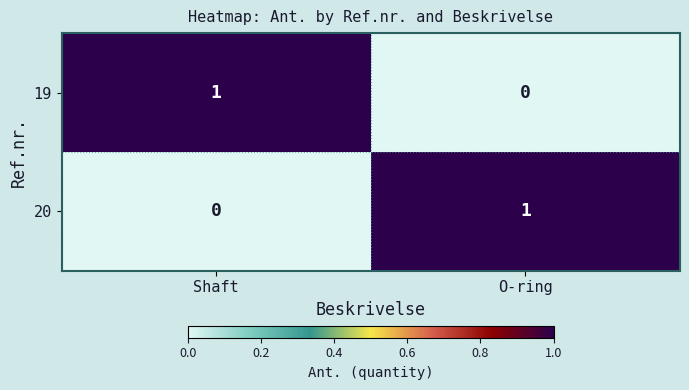

How many series are shown in this chart?

2